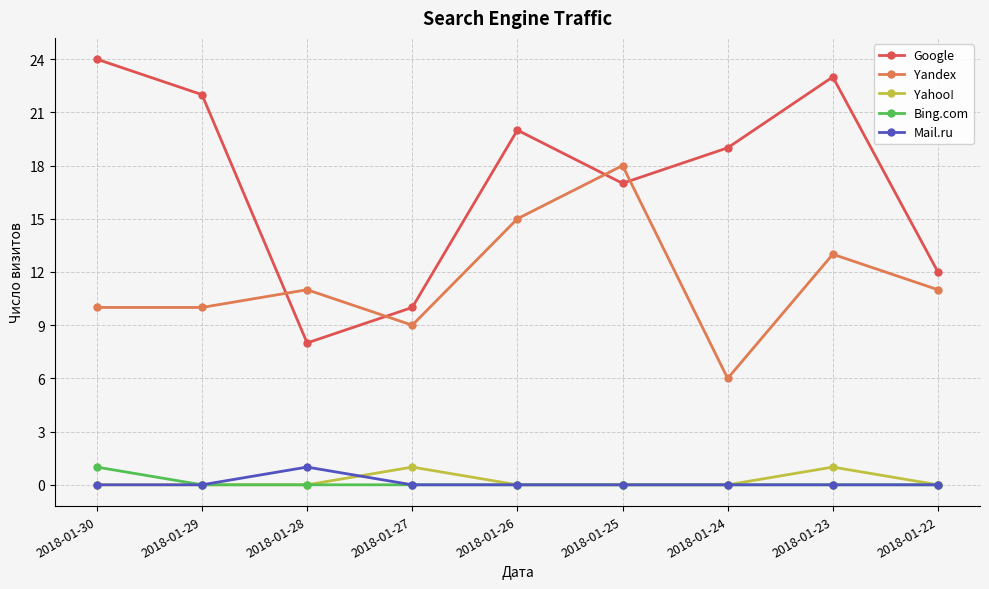

Reading left to right, extract all data points from this chart.

Google: 2018-01-30=24	2018-01-29=22	2018-01-28=8	2018-01-27=10	2018-01-26=20	2018-01-25=17	2018-01-24=19	2018-01-23=23	2018-01-22=12
Yandex: 2018-01-30=10	2018-01-29=10	2018-01-28=11	2018-01-27=9	2018-01-26=15	2018-01-25=18	2018-01-24=6	2018-01-23=13	2018-01-22=11
Yahoo!: 2018-01-30=0	2018-01-29=0	2018-01-28=0	2018-01-27=1	2018-01-26=0	2018-01-25=0	2018-01-24=0	2018-01-23=1	2018-01-22=0
Bing.com: 2018-01-30=1	2018-01-29=0	2018-01-28=0	2018-01-27=0	2018-01-26=0	2018-01-25=0	2018-01-24=0	2018-01-23=0	2018-01-22=0
Mail.ru: 2018-01-30=0	2018-01-29=0	2018-01-28=1	2018-01-27=0	2018-01-26=0	2018-01-25=0	2018-01-24=0	2018-01-23=0	2018-01-22=0